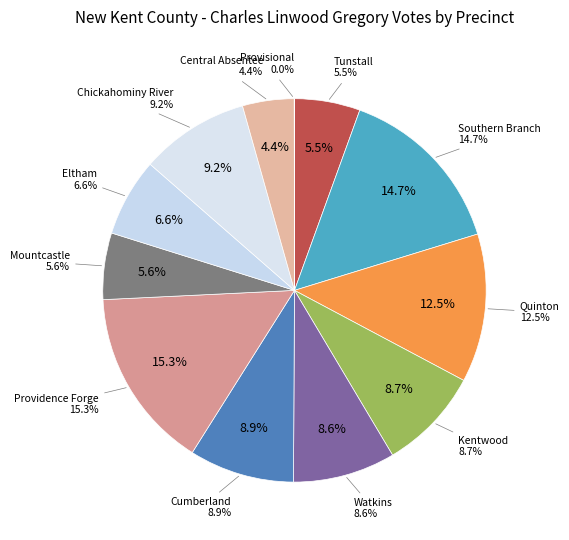

How much of the chart is everything except 201 - Quinton?

87.5%